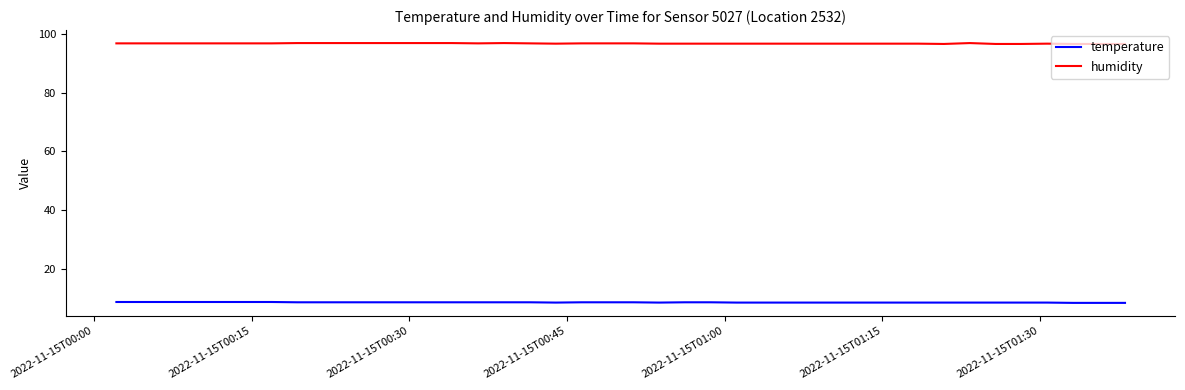

What is the difference between the second highest and second lowest values in the temperature series?

0.3